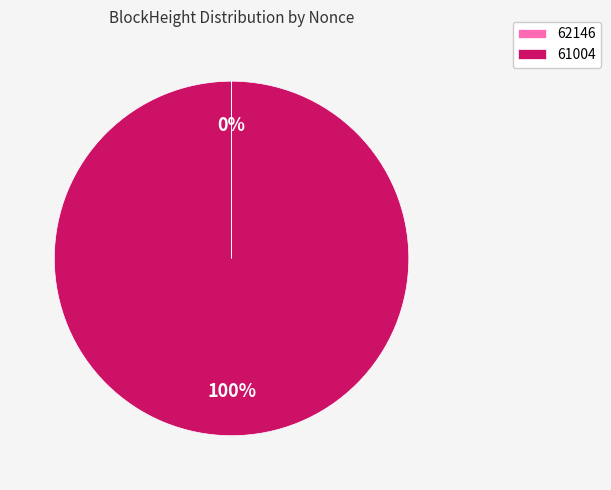

Which slice represents more than half of the pie?

61004